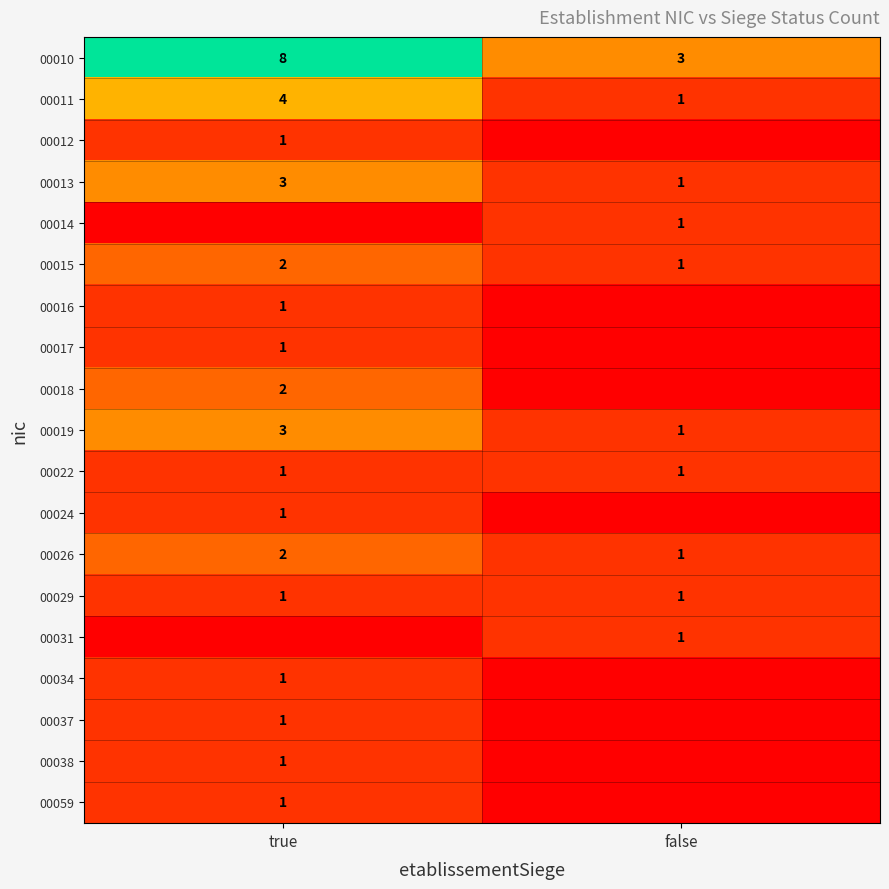

What is the sum of all 00011 values?

5